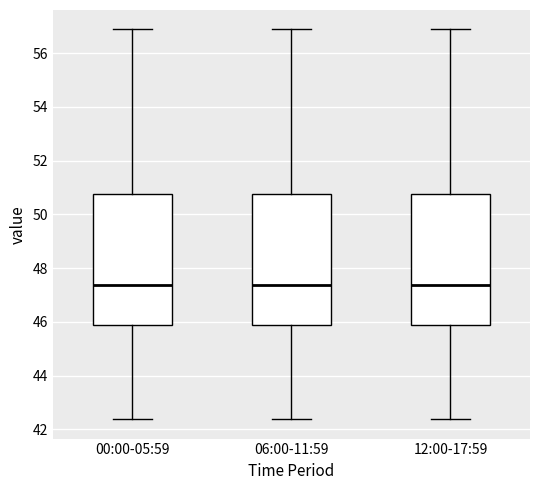

Where is the lower edge of the box for 06:00-11:59 on the y-axis? The values are not printed on the chart, so give them approximately, as read against the axis.

45.8